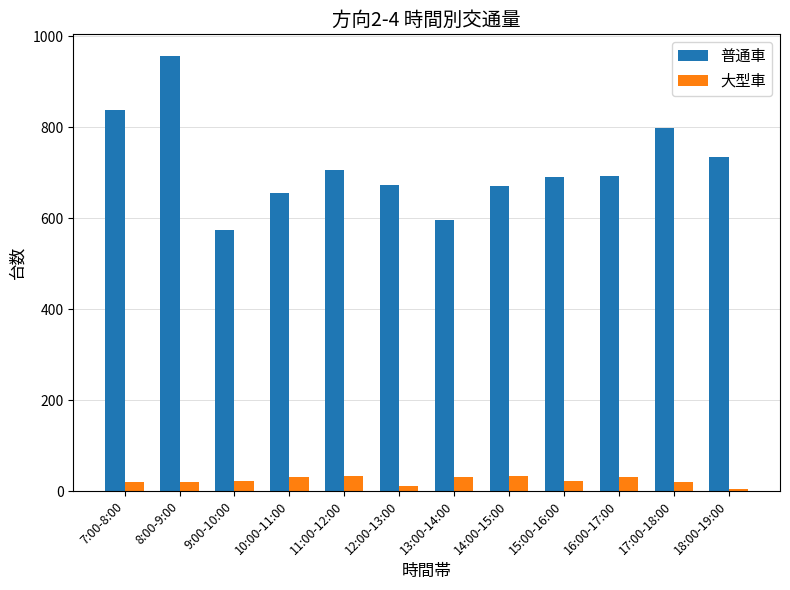

Which series has the widest spread of values?

普通車